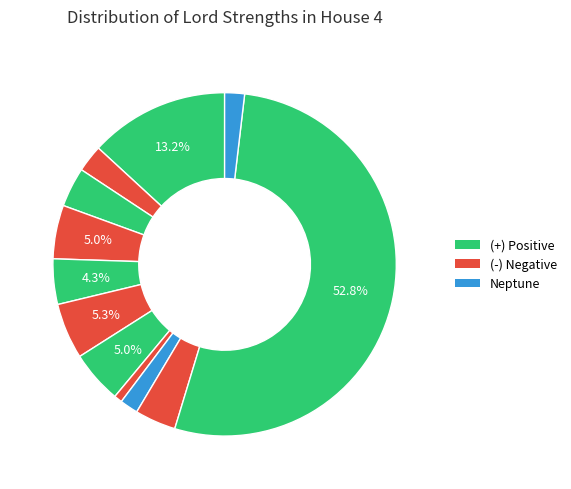

To the nearest percent, what is the difference between the largest and smallest slice percentages?

52%